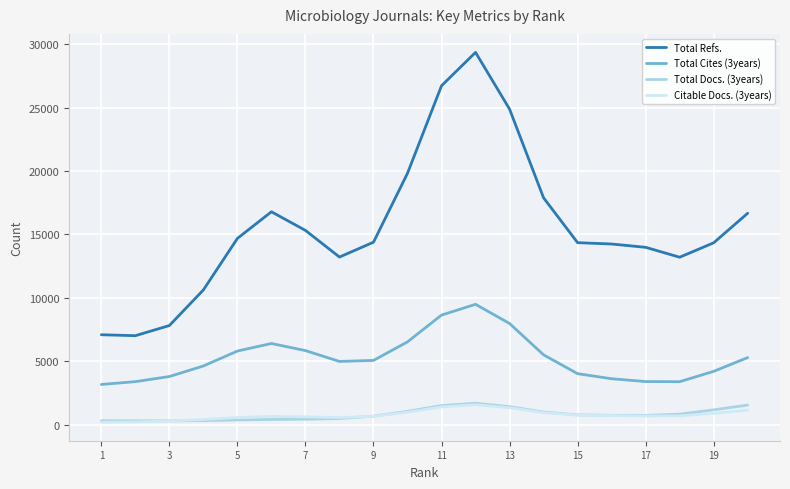

What is the minimum value shown in the chart?

179.4